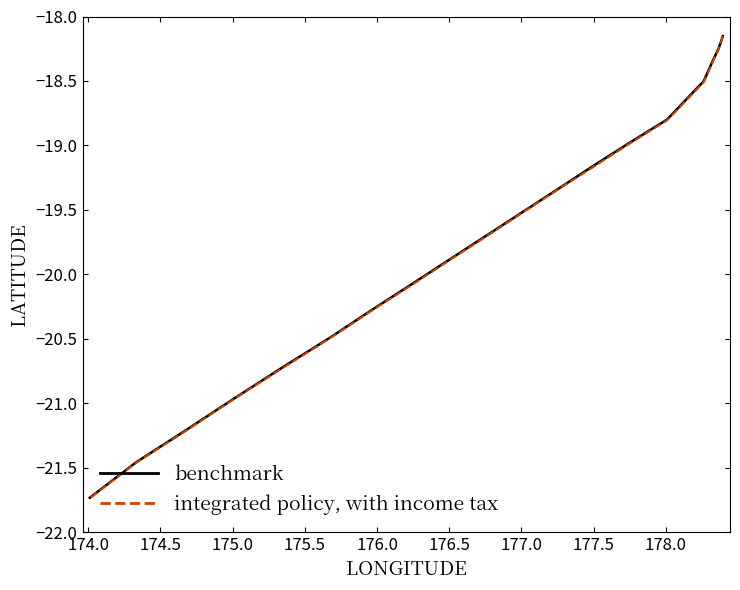

What is the greatest value displayed?

-18.2